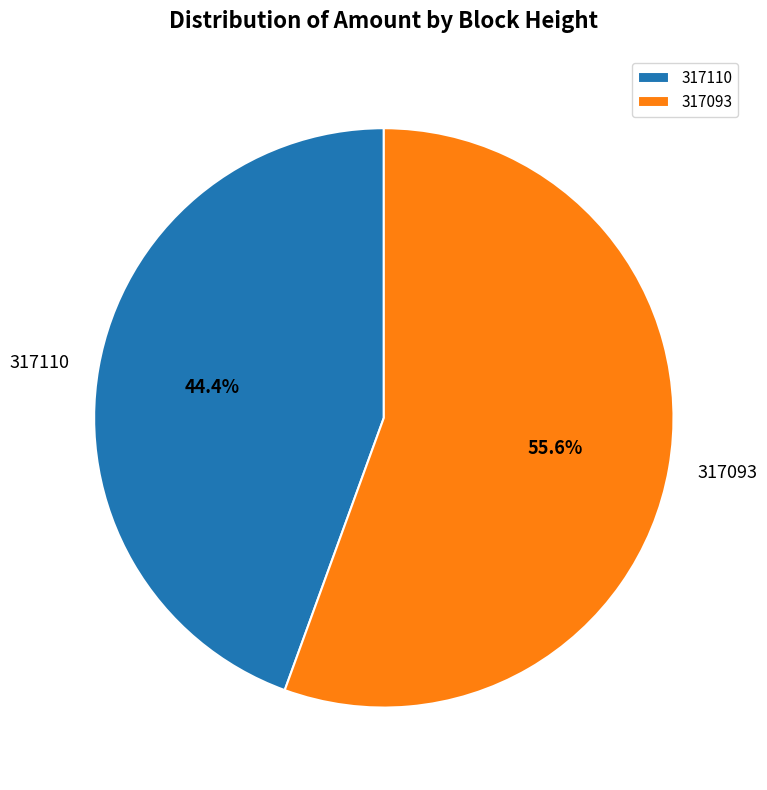

Is the sum of 317110 and 317093 greater than half?

Yes